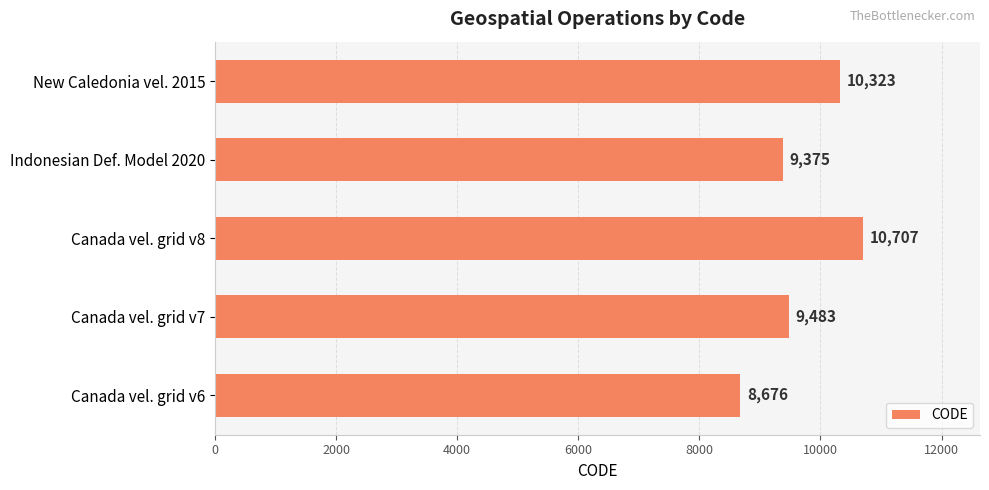

Reading top to bottom, transcribe all the data shown in this chart.

10323	9375	10707	9483	8676